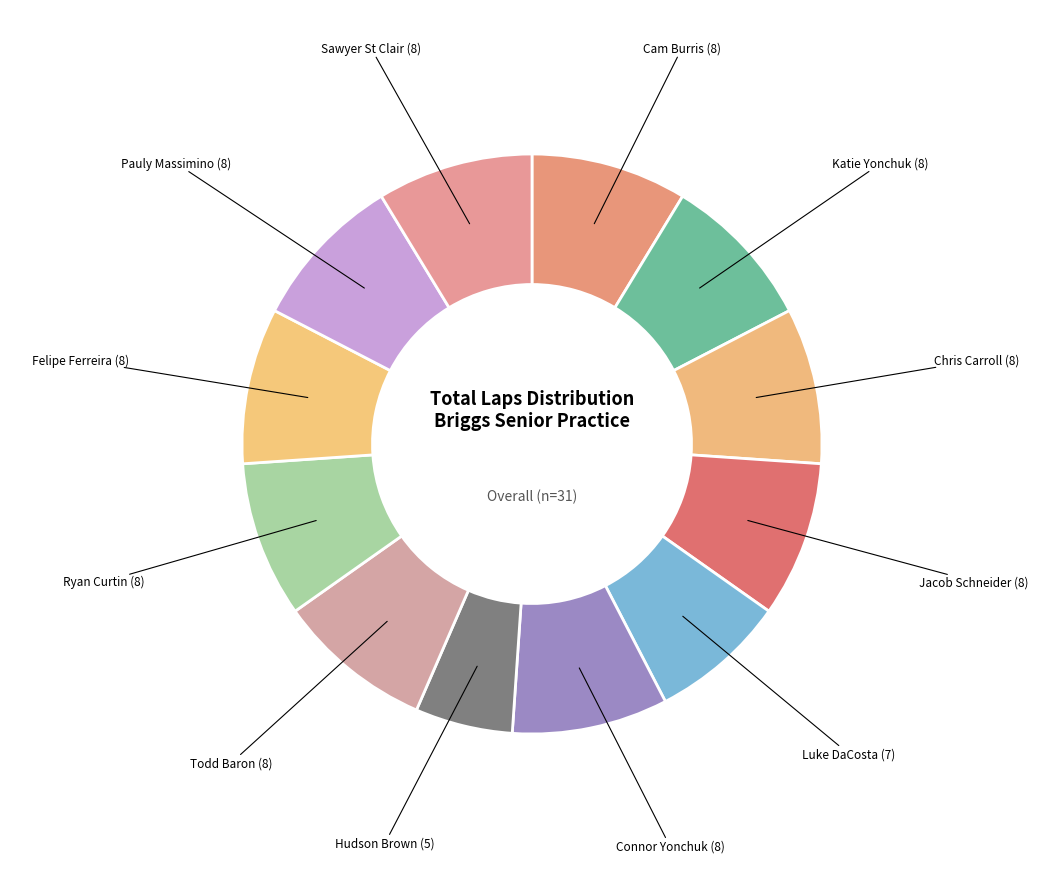

Rank the categories by value from highest to lowest.

Cam Burris, Katie Yonchuk, Chris Carroll, Jacob Schneider, Connor Yonchuk, Todd Baron, Ryan Curtin, Felipe Ferreira, Pauly Massimino, Sawyer St Clair, Luke DaCosta, Hudson Brown